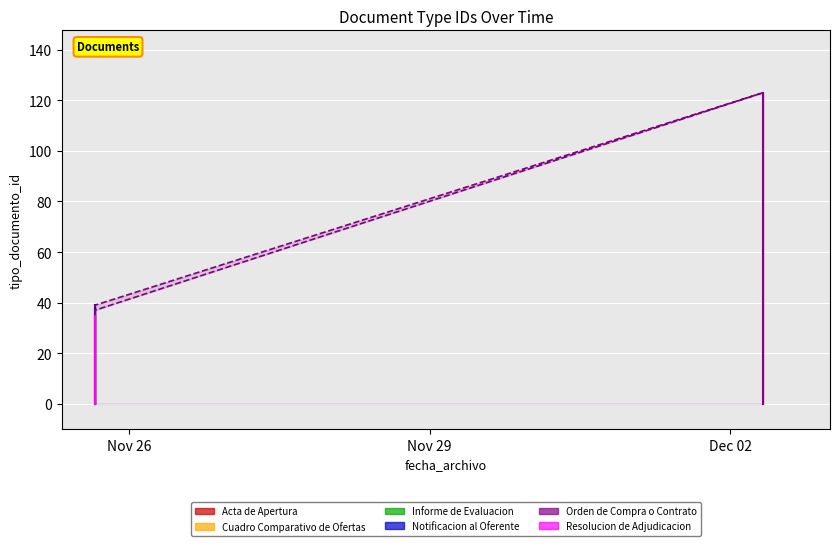

Which has a higher value, 2013-11-25 15:52:42 or 2013-12-02 07:49:33?

2013-12-02 07:49:33